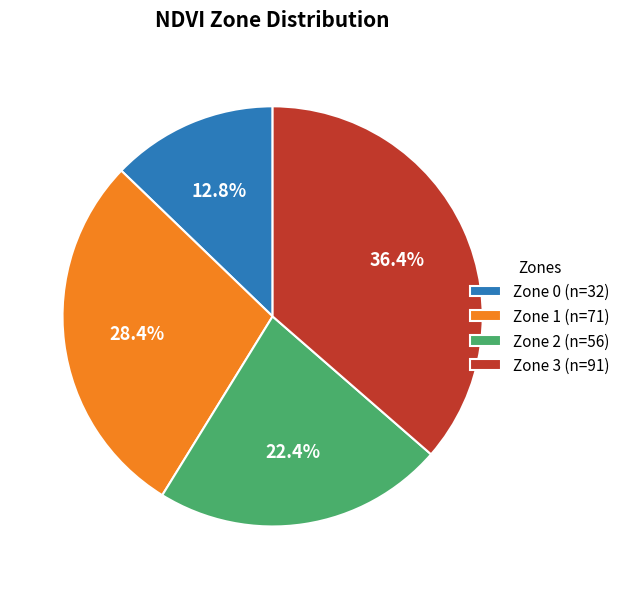

Is there any slice that represents more than half of the pie?

No